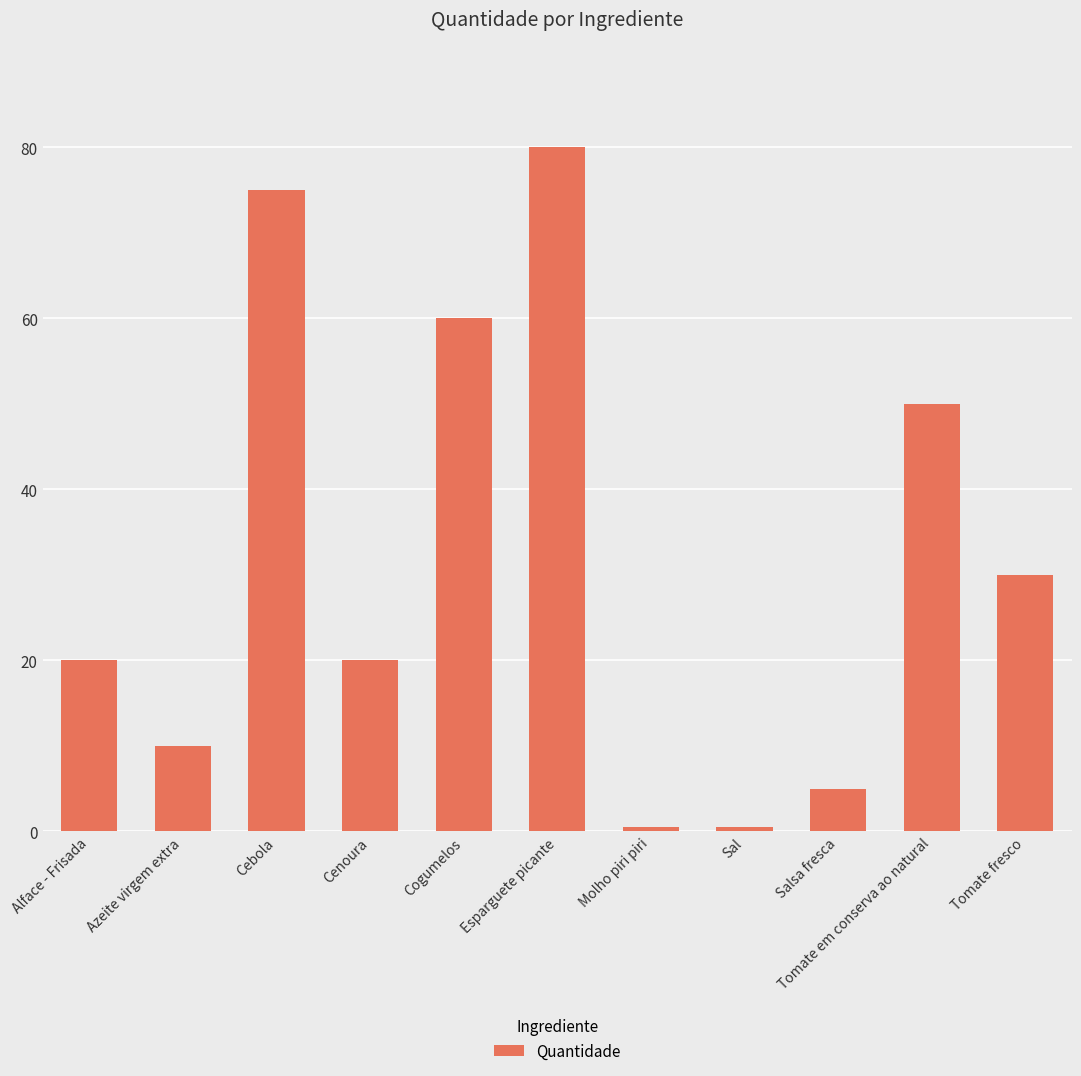

What is the sum of the values at Cenoura and Azeite virgem extra?

30.0